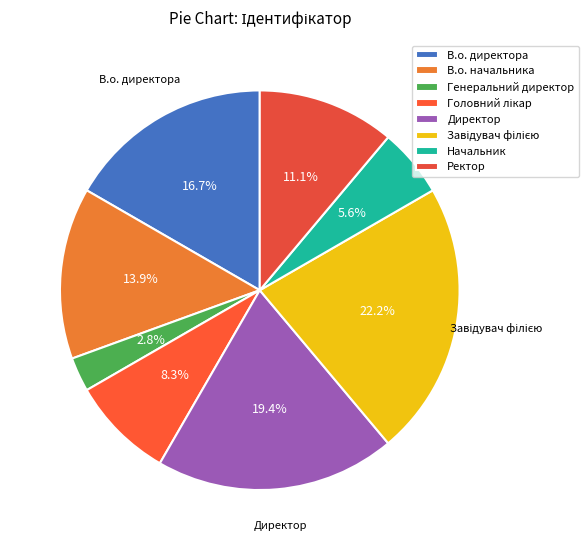

The Завідувач філією slice represents 35% of the pie. True or false?

False